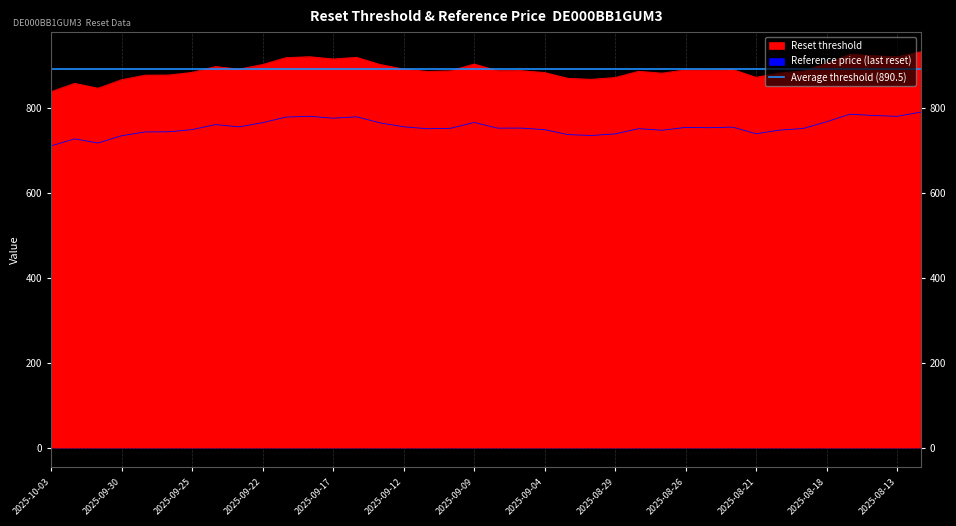

What is the average value of the Reset threshold series?

890.5